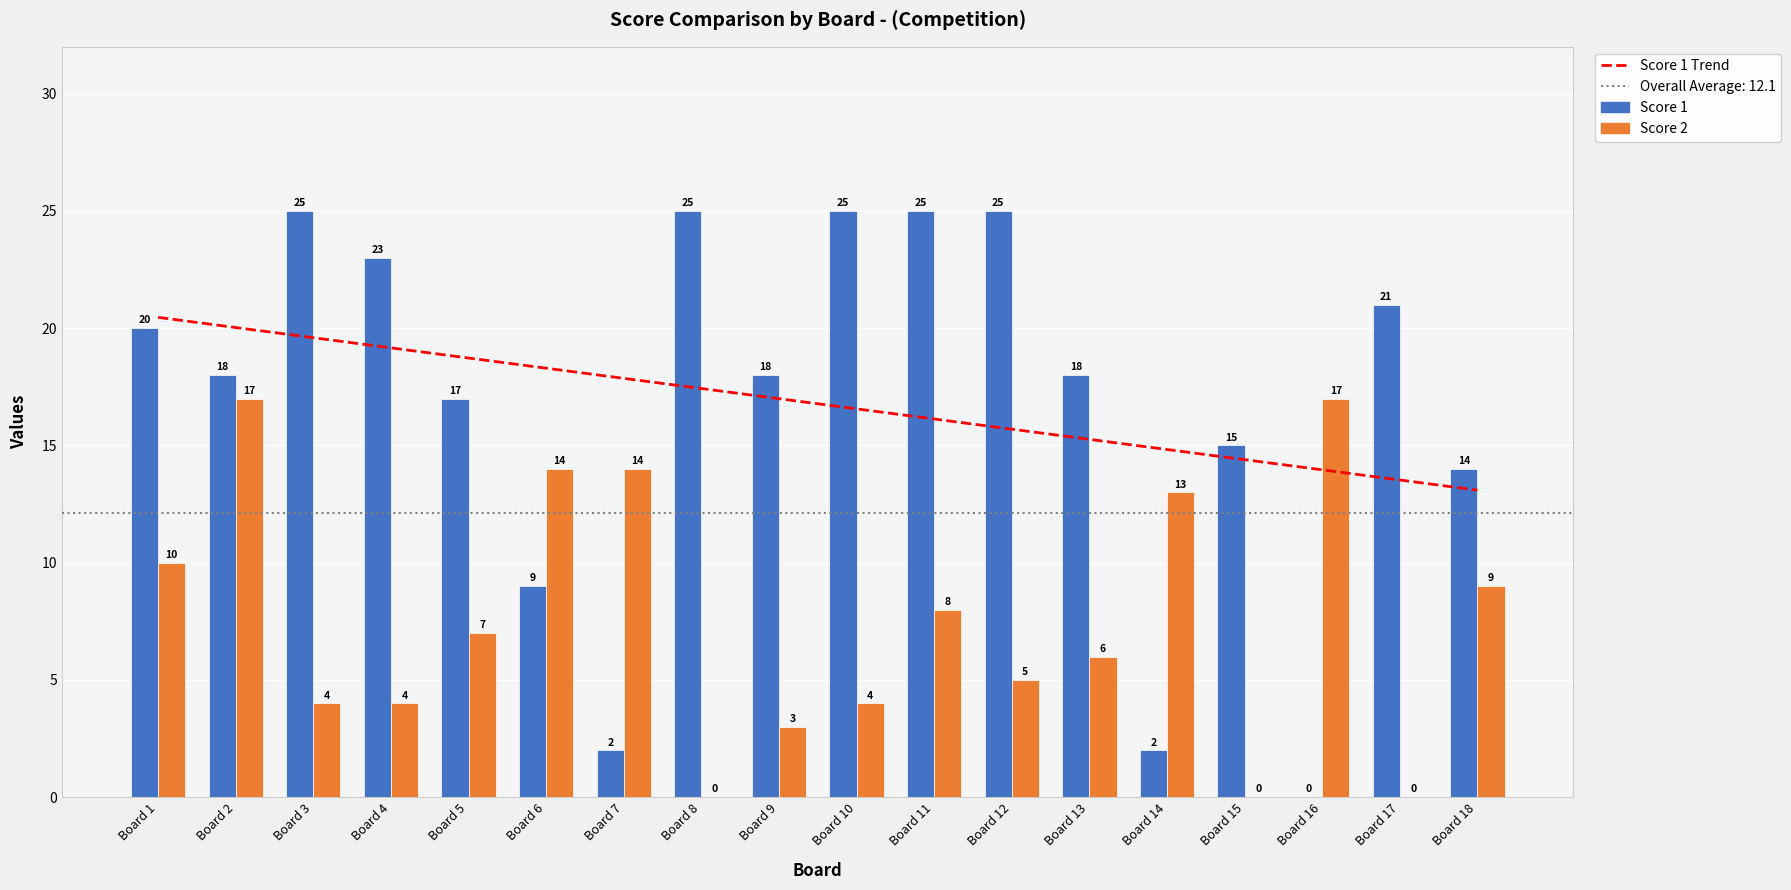

Count the number of data series in this chart.

3